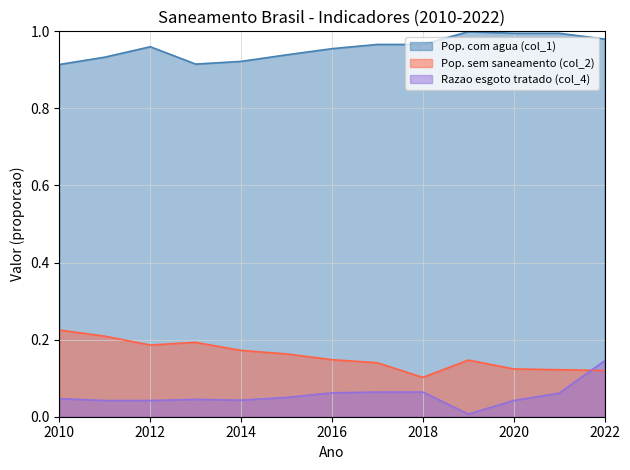

Where is Razao esgoto tratado (col_4) nearest to the value 0?

2019